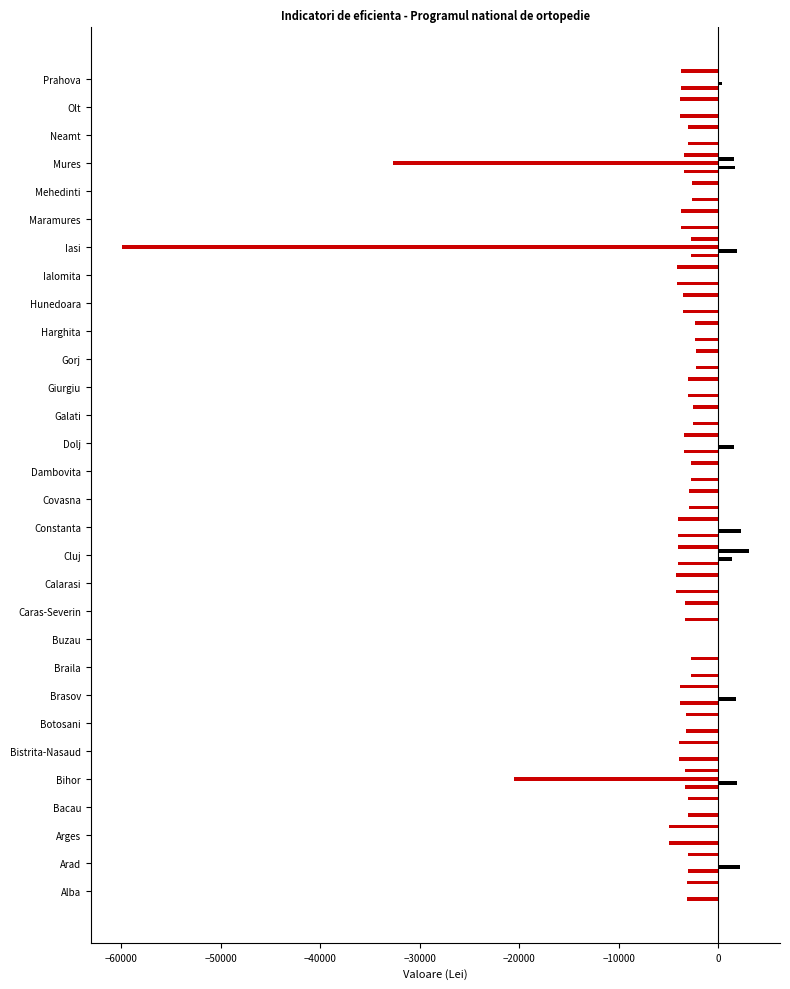

What is the difference between the second highest and minimum values in the col_26 series?

2158.8